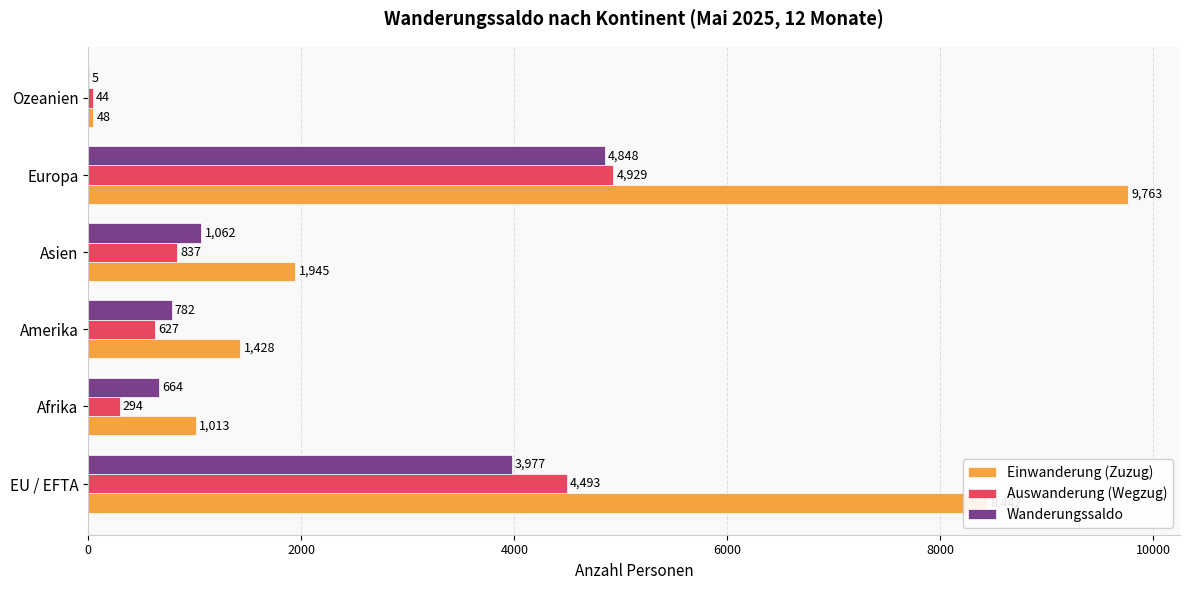

What is the sum of all Einwanderung (Zuzug) values?

22639